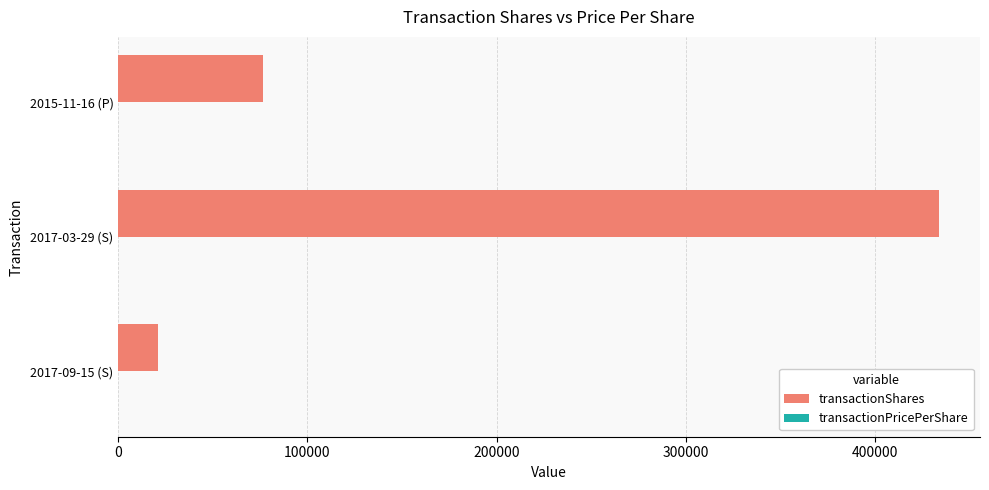

What is the sum of all transactionShares values?

530822.0